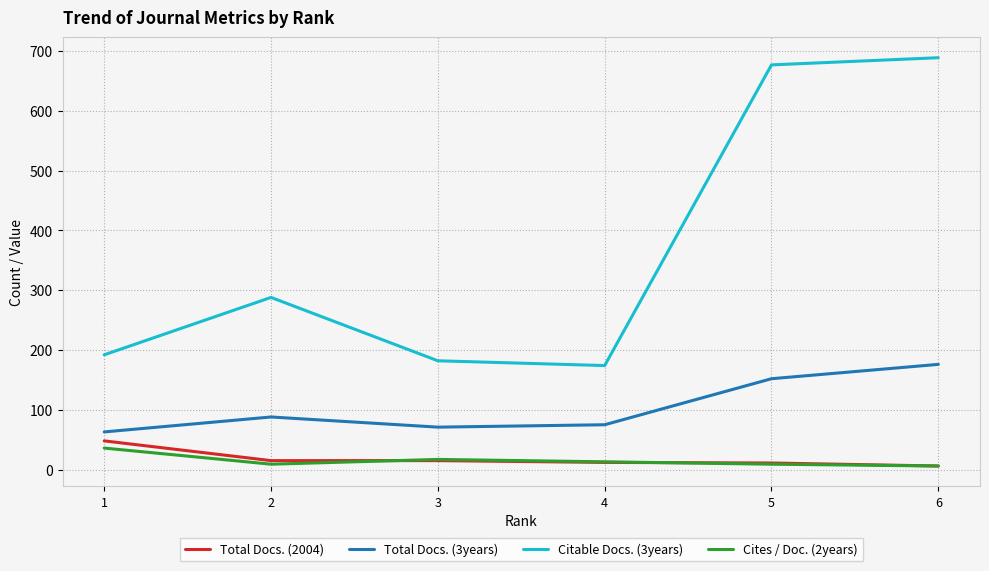

Does the chart display data point markers on the line(s)?

No